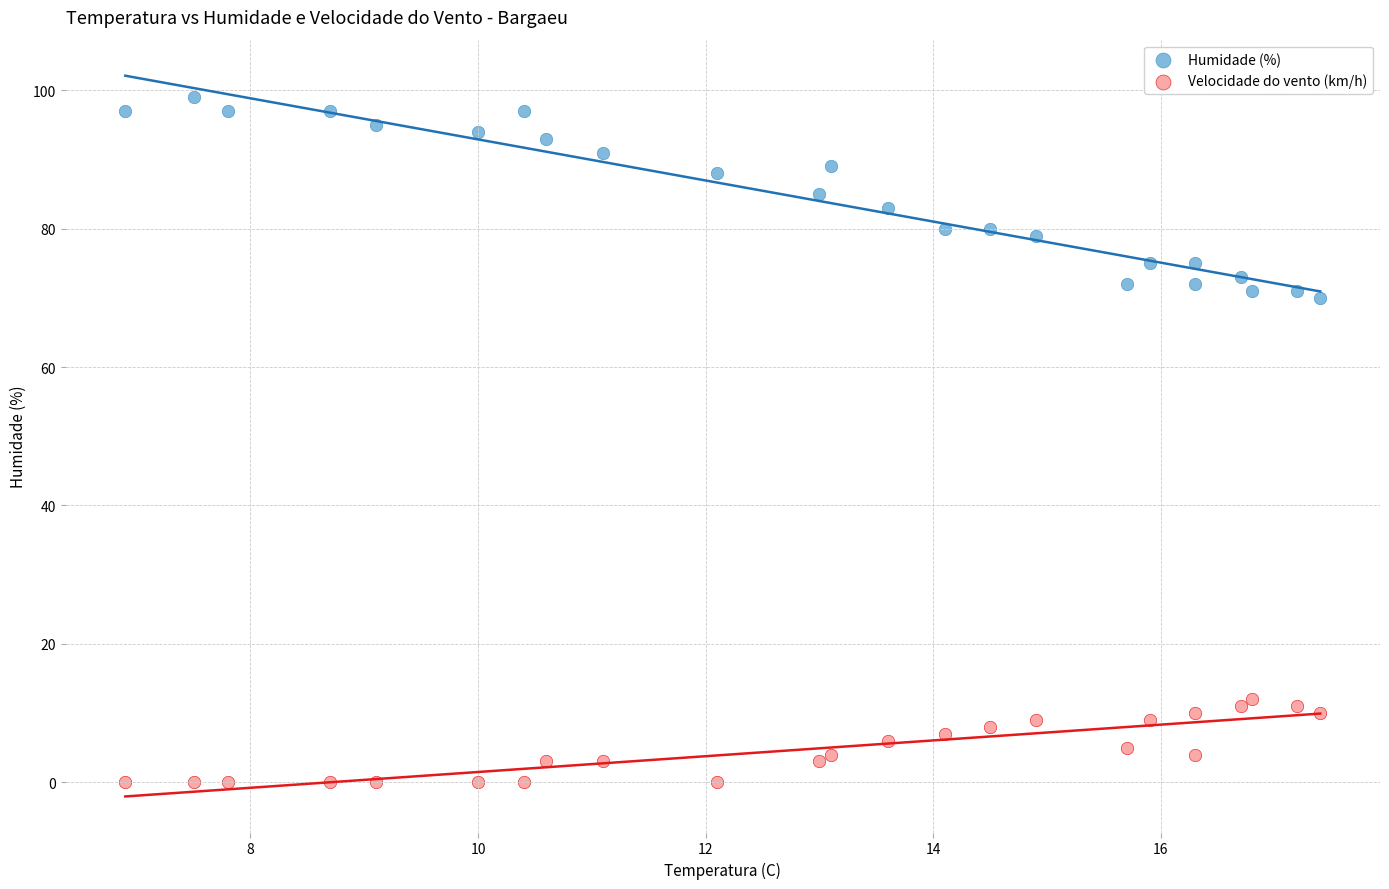

Which series has the widest spread of Y values?

Humidade (%)